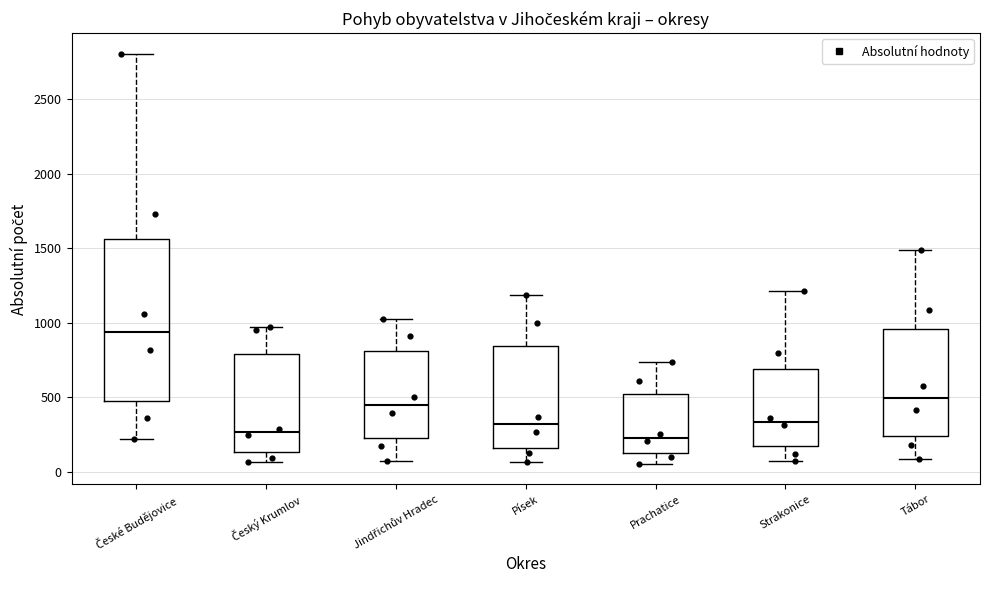

Reading left to right, transcribe this box plot: for each box, give where its median line is, the range the box spans, and where its two whiskers end, as read against the y-axis. The values are not printed on the chart, so give them approximately, as read against the axis.

České Budějovice: median 950, box 500 to 1550, whiskers 200 to 2800
Český Krumlov: median 250, box 150 to 800, whiskers 50 to 950
Jindřichův Hradec: median 450, box 250 to 800, whiskers 100 to 1050
Písek: median 300, box 150 to 850, whiskers 50 to 1200
Prachatice: median 250, box 150 to 500, whiskers 50 to 750
Strakonice: median 350, box 150 to 700, whiskers 50 to 1200
Tábor: median 500, box 250 to 950, whiskers 100 to 1500